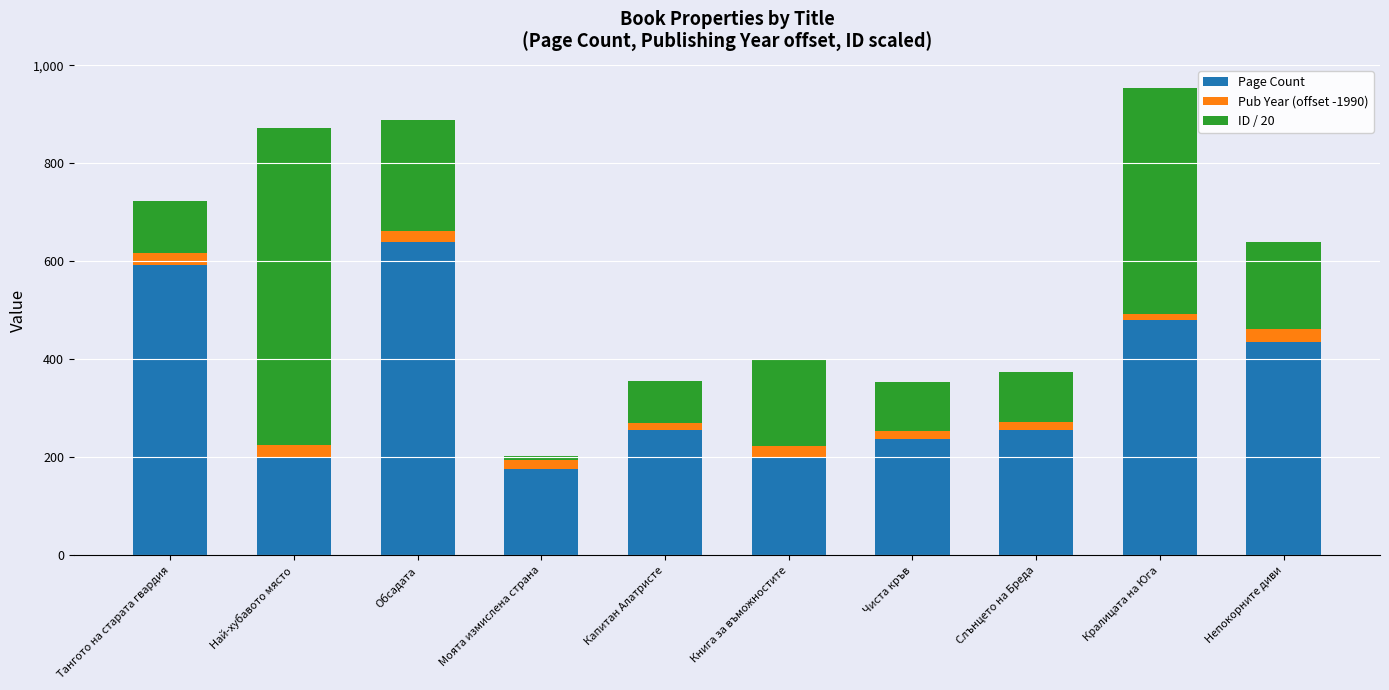

At which label does Page Count reach its peak?

Обсадата